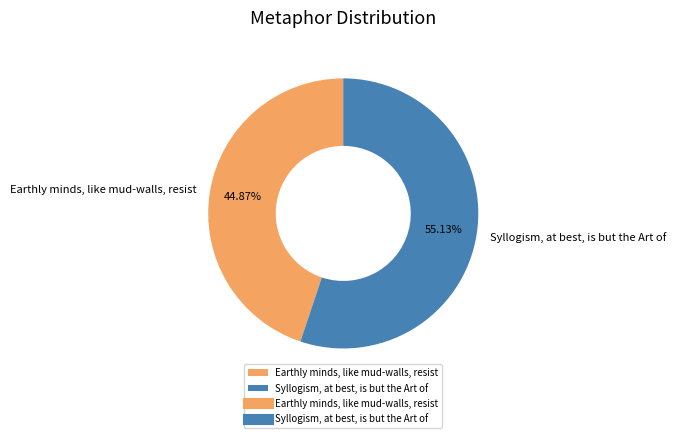

To the nearest percent, what is the difference between the largest and smallest slice percentages?

10%